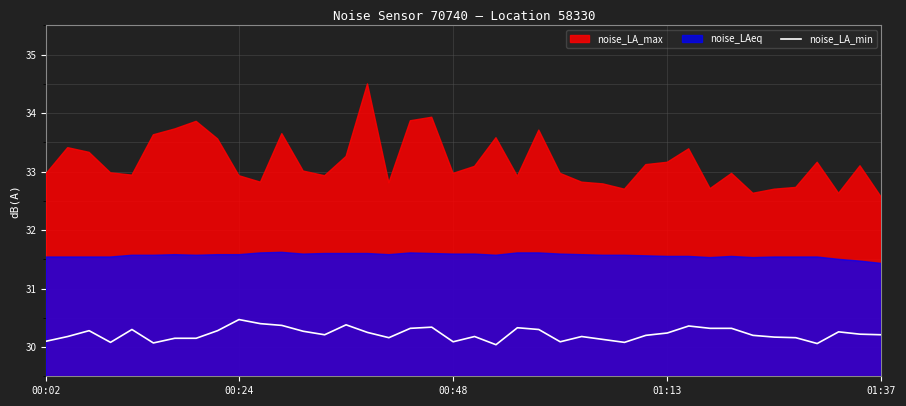

How many points are lower than both their immediate neighbors (excluding endpoints)?

9